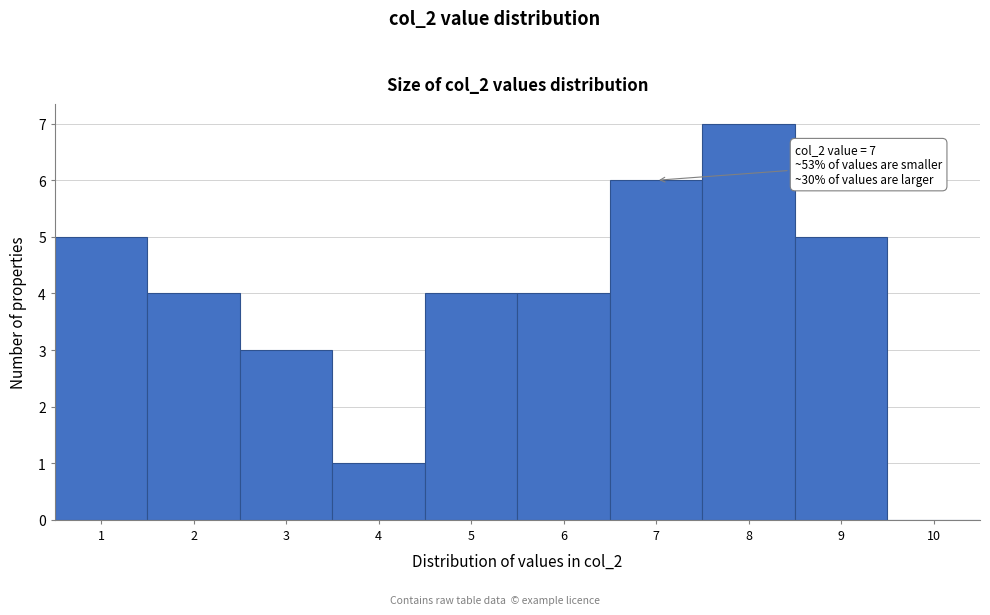

Which range on the x-axis has the tallest bar?

7.5 to 8.5